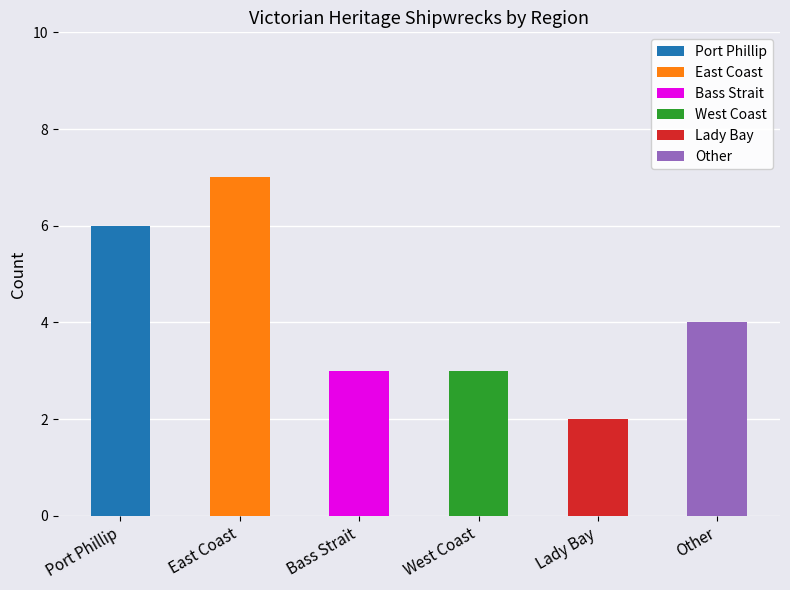

What is the label of the 6th bar from the right?

Port Phillip